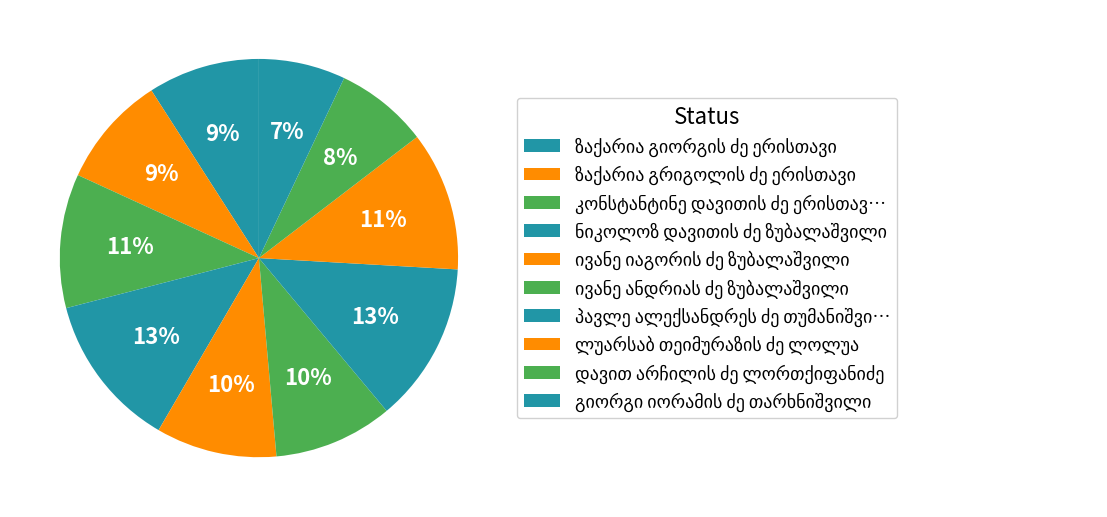

Does ნიკოლოზ დავითის ძე ზუბალაშვილი represent more than half of the total?

No